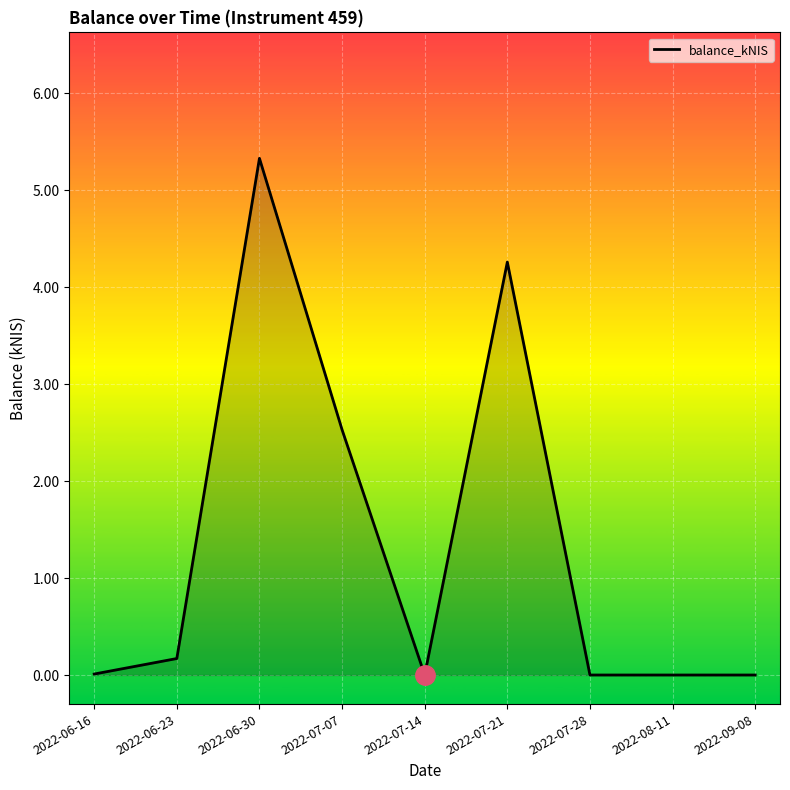

The value at 2022-07-14 is 0.0. True or false?

True